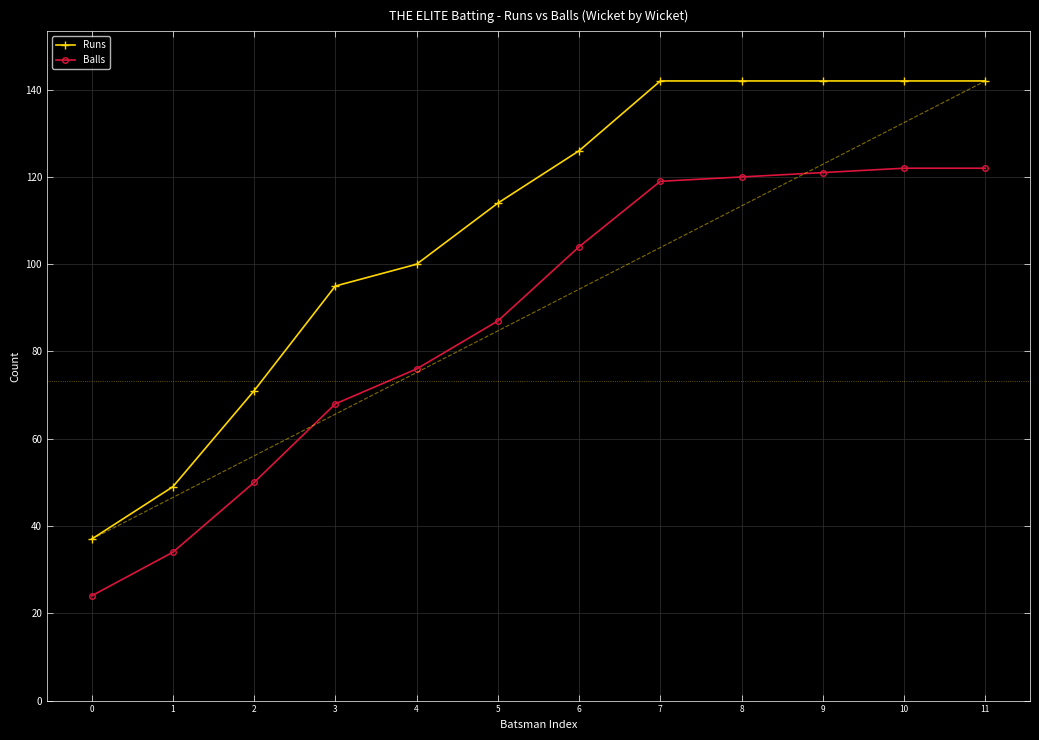

What is the value of the Runs point at the 12th from the left?

142